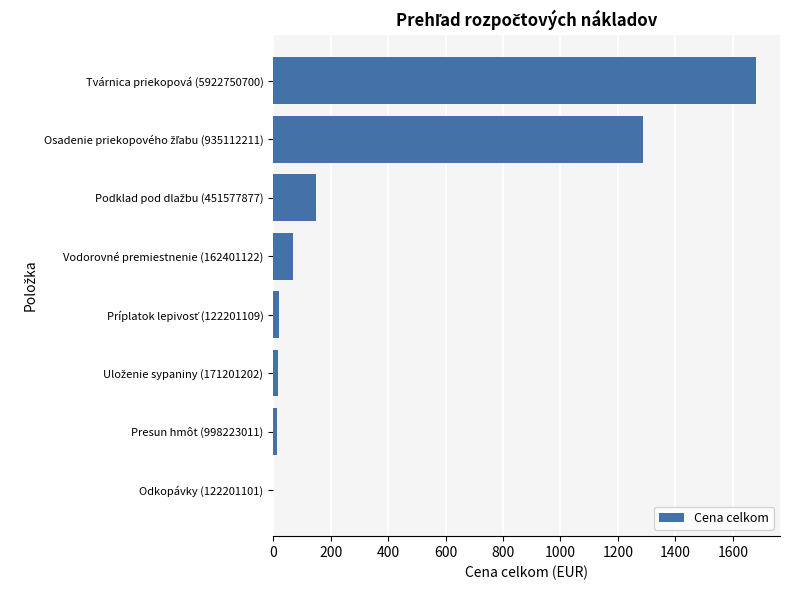

The chart shows a value of 14.4 at Presun hmôt (998223011). True or false?

True